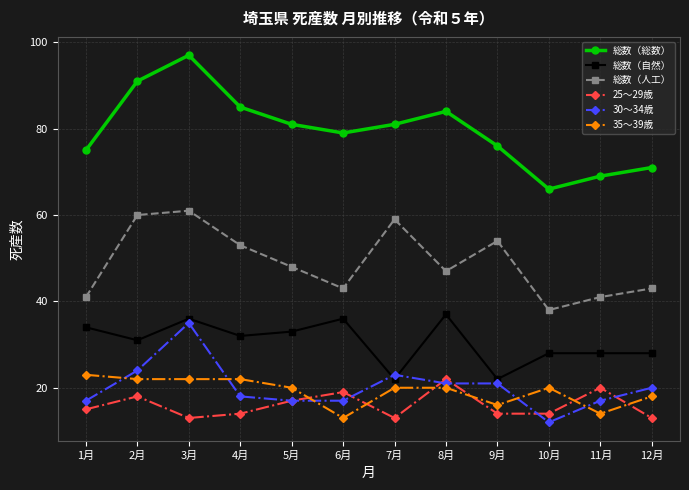

Which category has the highest value in the 総数（総数） series?

3月